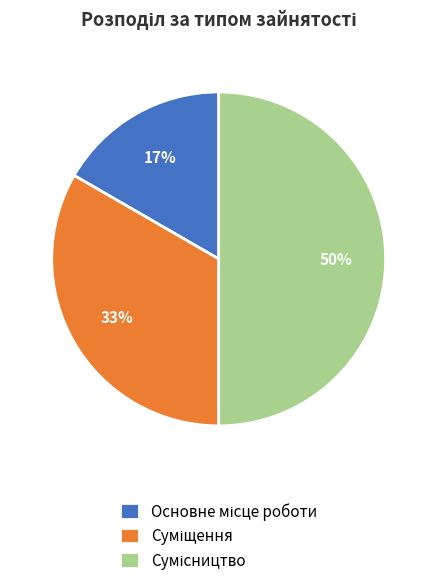

To the nearest percent, what is the average slice percentage?

33%